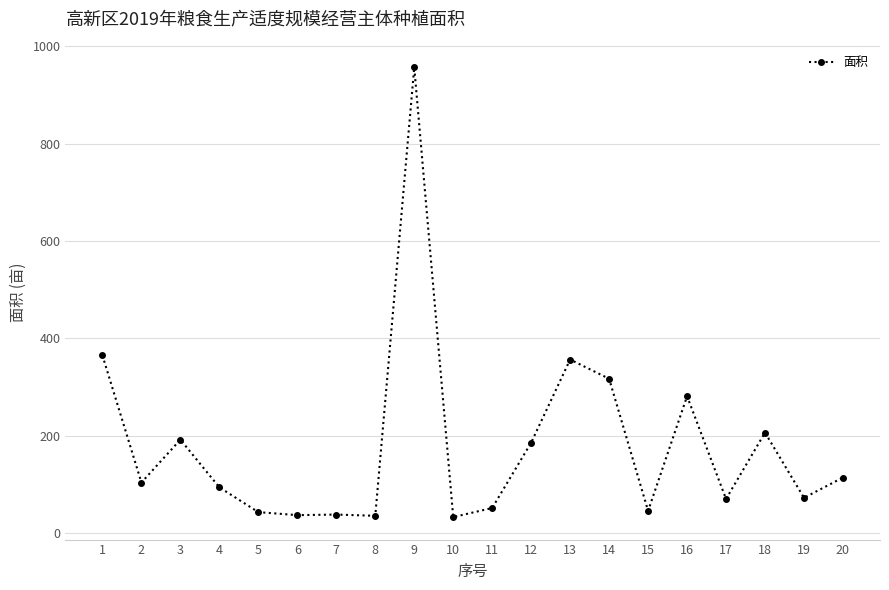

True or false: there are more than 2 points higher than both neighbors.

True